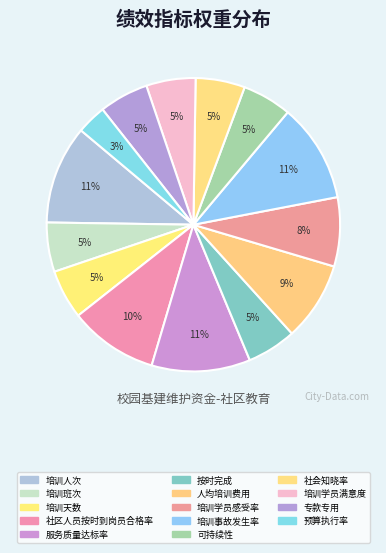

How many segments does this pie chart have?

14